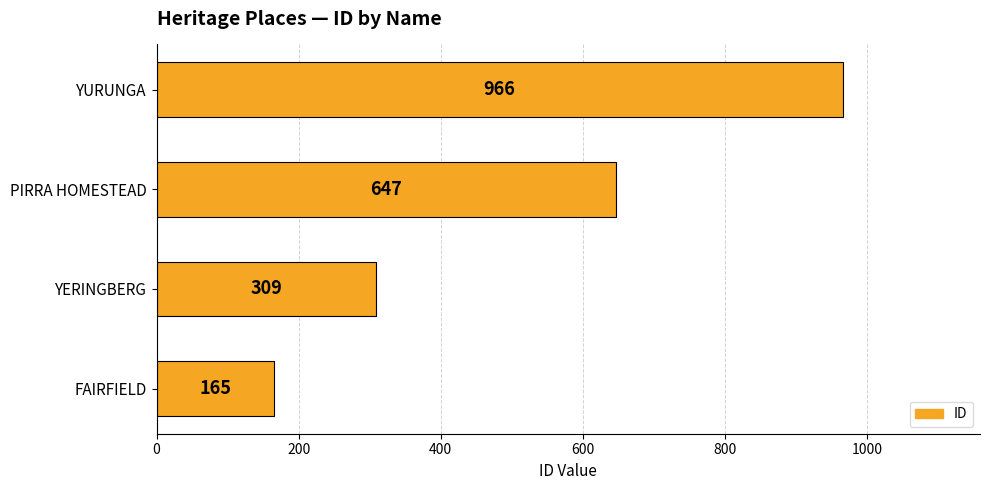

List the labels in order of value, smallest first.

FAIRFIELD, YERINGBERG, PIRRA HOMESTEAD, YURUNGA